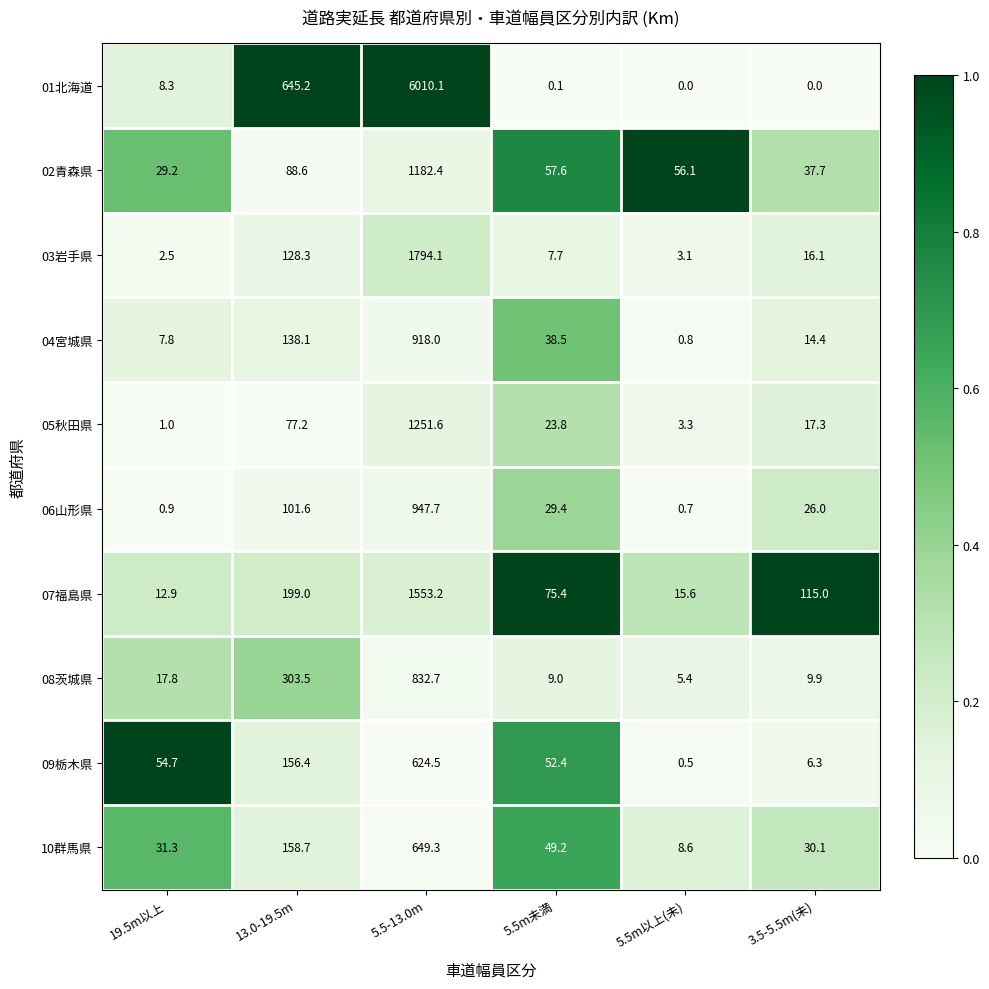

Which series has the largest range (max minus min)?

01北海道